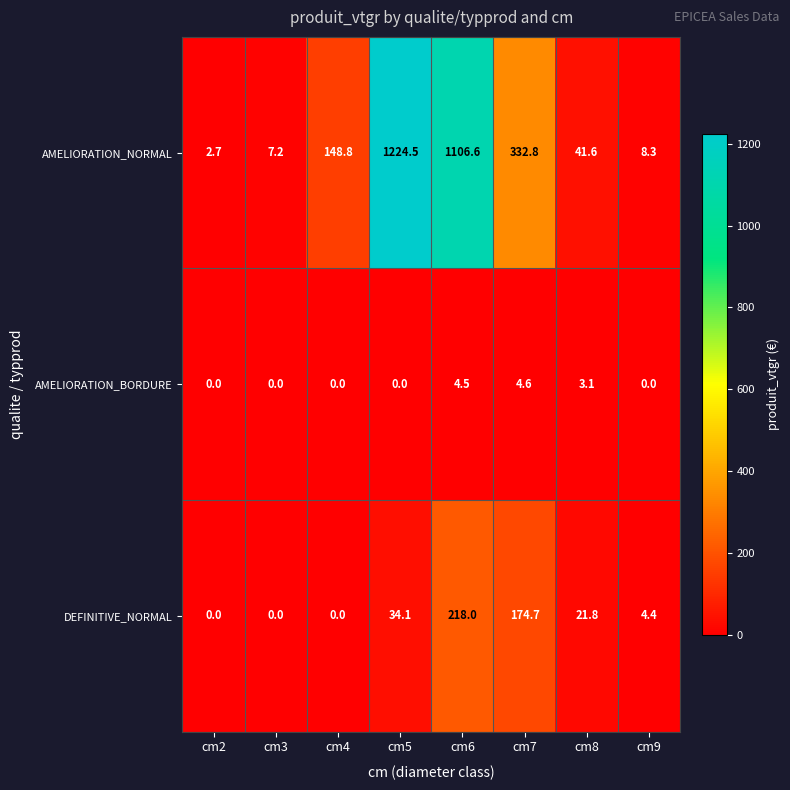

At how many categories does at least one series exceed 58?

4